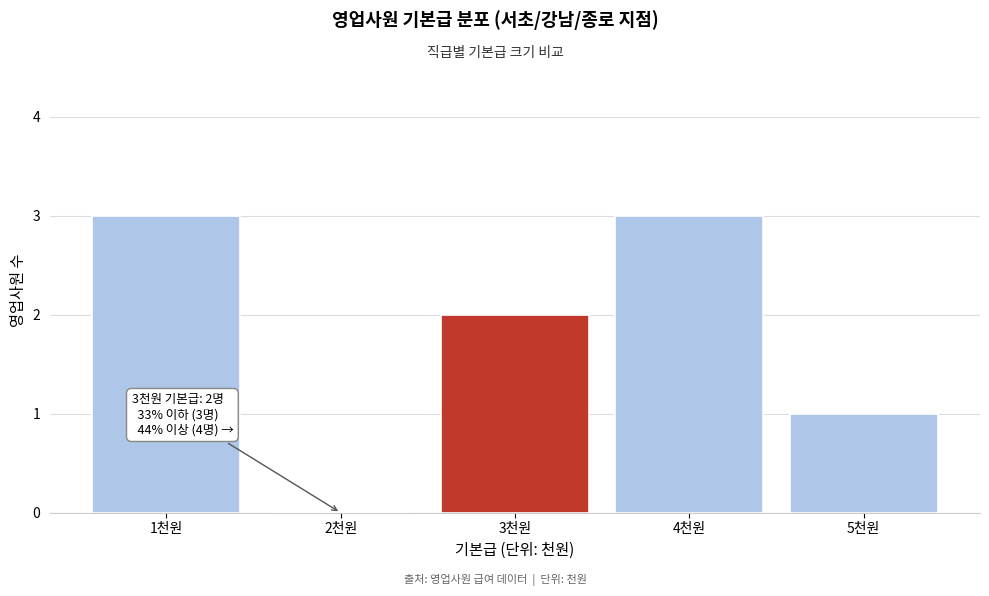

Reading right to left, extract all data points from this chart.

5천원=1	4천원=3	3천원=2	2천원=0	1천원=3